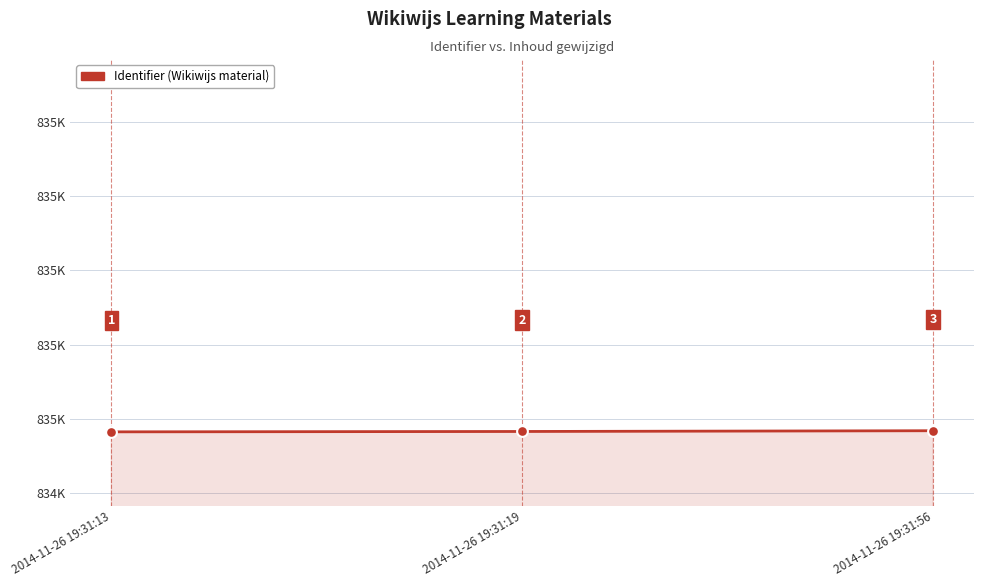

Which has a higher value, 2014-11-26 19:31:19 or 2014-11-26 19:31:56?

2014-11-26 19:31:56